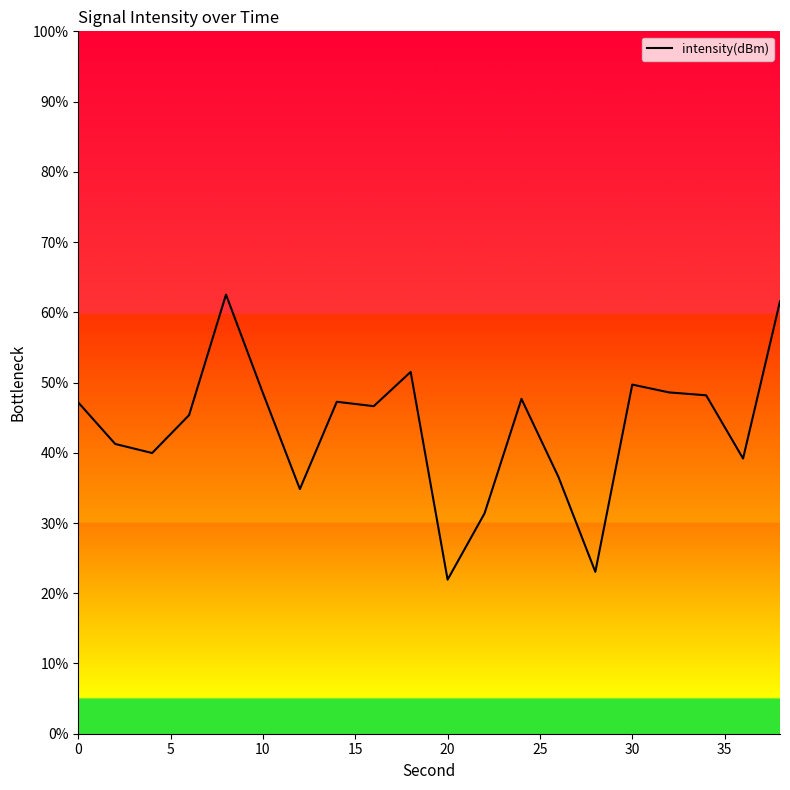

What is the difference between the maximum and minimum values?

40.6